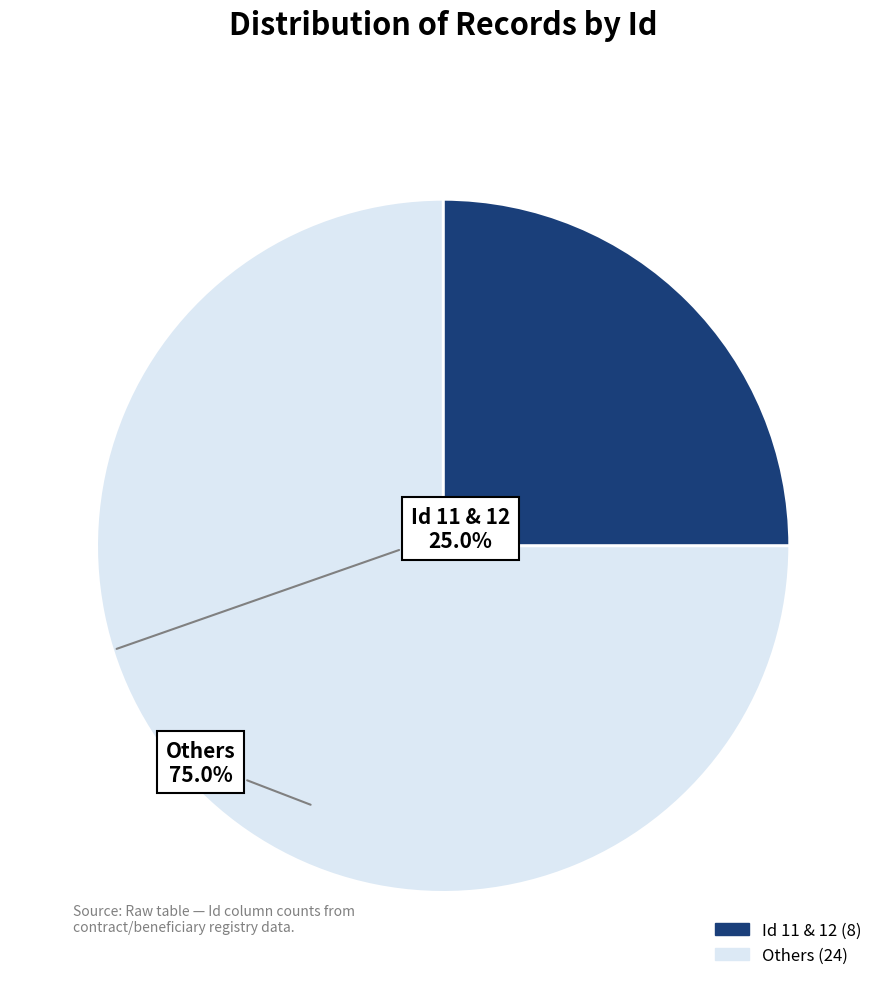

Is there a majority slice in this chart?

Yes